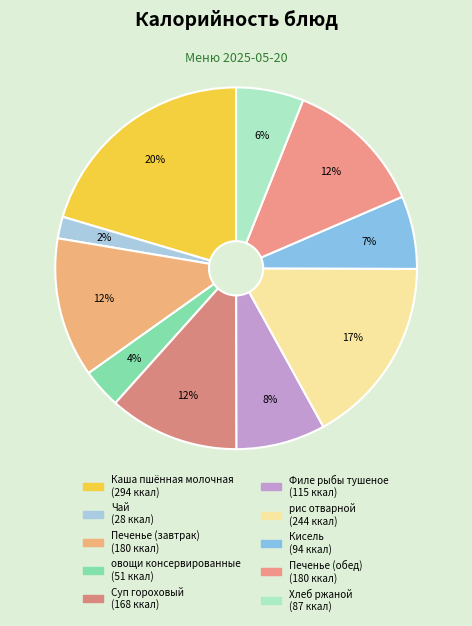

To the nearest percent, what portion does Хлеб ржаной represent?

6%